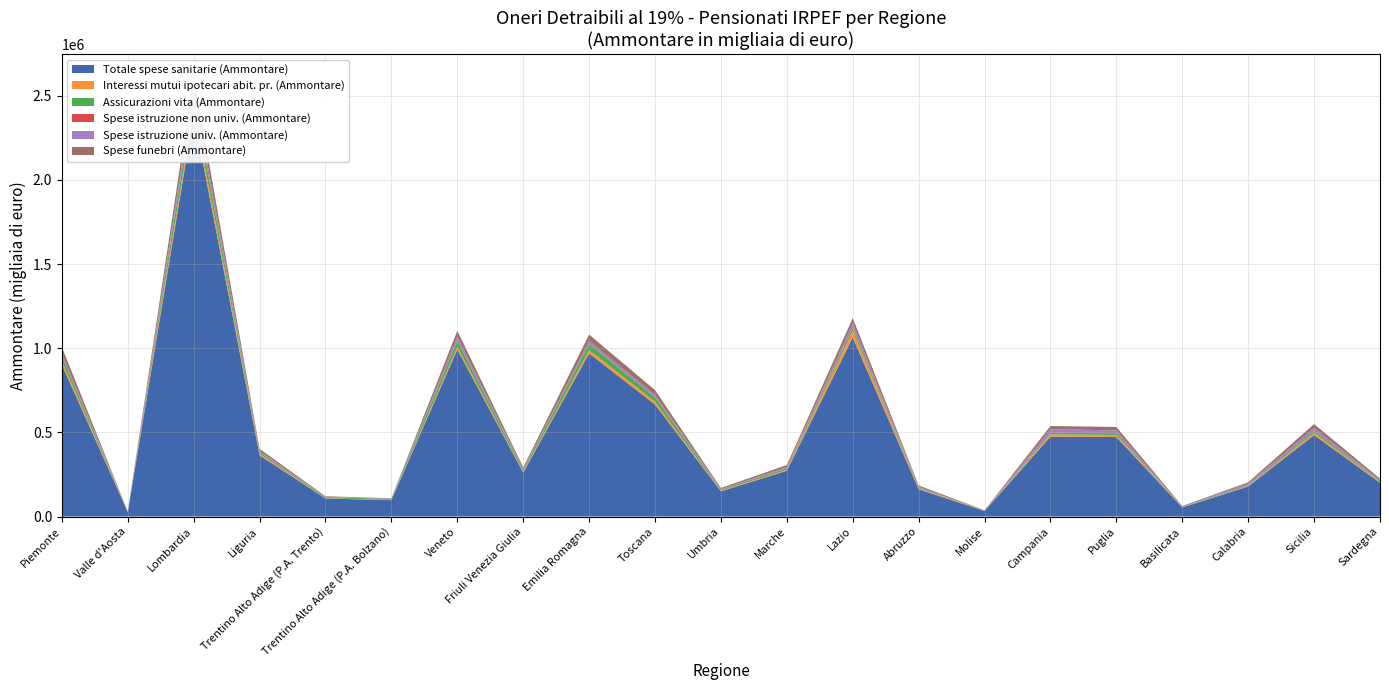

Reading left to right, what are all the values shown in this chart?

Totale spese sanitarie (Ammontare): Piemonte=902177	Valle d'Aosta=25653	Lombardia=2386596	Liguria=363897	Trentino Alto Adige (P.A. Trento)=107072	Trentino Alto Adige (P.A. Bolzano)=97046	Veneto=992257	Friuli Venezia Giulia=260695	Emilia Romagna=969328	Toscana=665551	Umbria=149535	Marche=272255	Lazio=1063879	Abruzzo=162092	Molise=32146	Campania=474546	Puglia=471968	Basilicata=53499	Calabria=178358	Sicilia=483896	Sardegna=200351
Interessi mutui ipotecari abit. pr. (Ammontare): Piemonte=20901	Valle d'Aosta=522	Lombardia=42664	Liguria=8573	Trentino Alto Adige (P.A. Trento)=1656	Trentino Alto Adige (P.A. Bolzano)=1644	Veneto=16640	Friuli Venezia Giulia=5275	Emilia Romagna=19733	Toscana=16495	Umbria=3530	Marche=5425	Lazio=39455	Abruzzo=3868	Molise=580	Campania=13083	Puglia=12471	Basilicata=908	Calabria=3359	Sicilia=12651	Sardegna=5016
Assicurazioni vita (Ammontare): Piemonte=28635	Valle d'Aosta=987	Lombardia=66612	Liguria=8918	Trentino Alto Adige (P.A. Trento)=5504	Trentino Alto Adige (P.A. Bolzano)=5770	Veneto=34852	Friuli Venezia Giulia=9647	Emilia Romagna=35608	Toscana=25807	Umbria=5807	Marche=9026	Lazio=17514	Abruzzo=4179	Molise=993	Campania=8872	Puglia=10302	Basilicata=1584	Calabria=4585	Sicilia=11514	Sardegna=4875
Spese istruzione non univ. (Ammontare): Piemonte=1704	Valle d'Aosta=84	Lombardia=4754	Liguria=501	Trentino Alto Adige (P.A. Trento)=342	Trentino Alto Adige (P.A. Bolzano)=210	Veneto=2387	Friuli Venezia Giulia=501	Emilia Romagna=1881	Toscana=1005	Umbria=356	Marche=555	Lazio=1835	Abruzzo=288	Molise=45	Campania=791	Puglia=540	Basilicata=114	Calabria=199	Sicilia=583	Sardegna=240
Spese istruzione univ. (Ammontare): Piemonte=16288	Valle d'Aosta=599	Lombardia=44702	Liguria=6498	Trentino Alto Adige (P.A. Trento)=2515	Trentino Alto Adige (P.A. Bolzano)=892	Veneto=22790	Friuli Venezia Giulia=5951	Emilia Romagna=17429	Toscana=13599	Umbria=3281	Marche=6261	Lazio=24534	Abruzzo=5421	Molise=1555	Campania=21257	Puglia=16398	Basilicata=2943	Calabria=8864	Sicilia=18201	Sardegna=5969
Spese funebri (Ammontare): Piemonte=37001	Valle d'Aosta=1030	Lombardia=71538	Liguria=13522	Trentino Alto Adige (P.A. Trento)=3429	Trentino Alto Adige (P.A. Bolzano)=2674	Veneto=34649	Friuli Venezia Giulia=10135	Emilia Romagna=36877	Toscana=28554	Umbria=6953	Marche=12347	Lazio=31732	Abruzzo=8478	Molise=2027	Campania=19140	Puglia=20332	Basilicata=3267	Calabria=7980	Sicilia=22237	Sardegna=8995